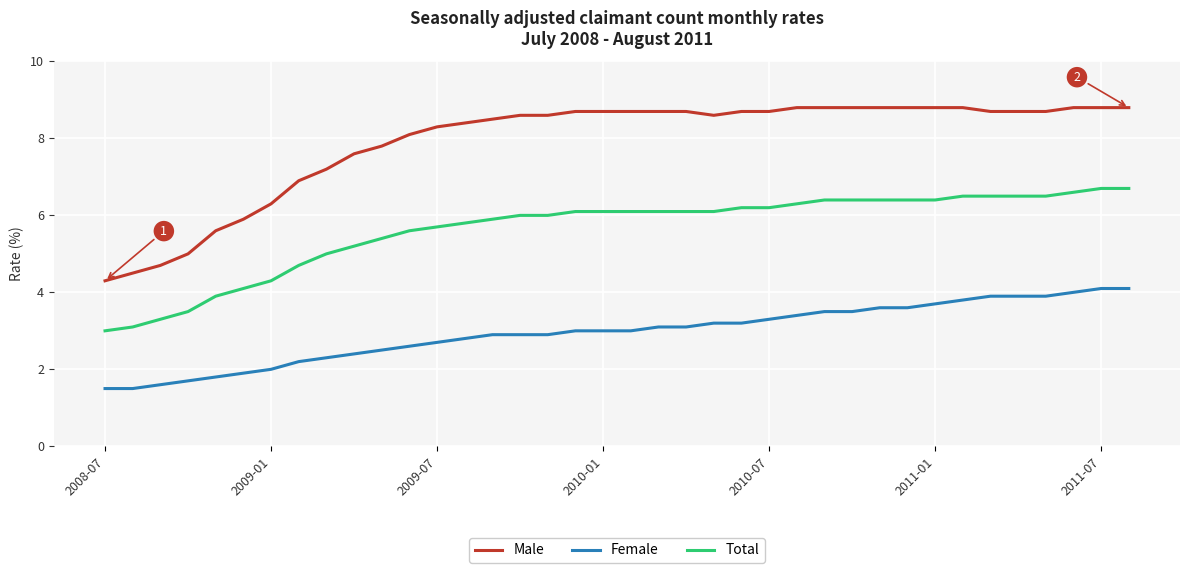

Does the chart display data point markers on the line(s)?

No